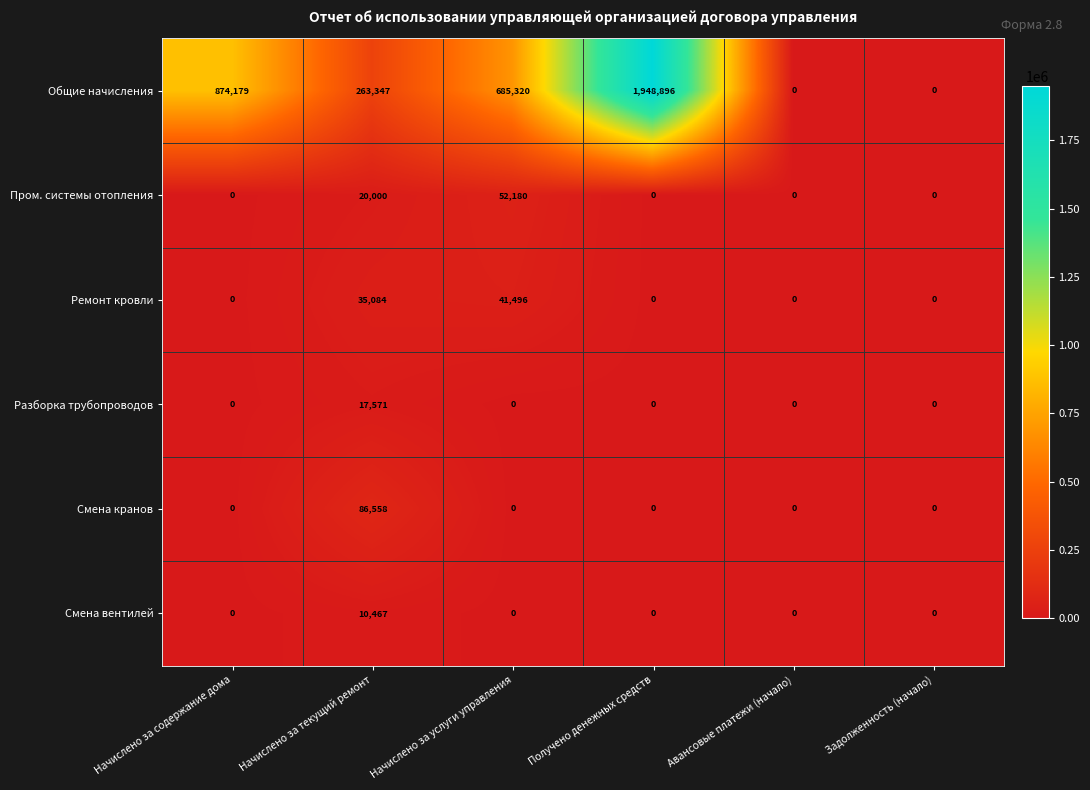

Which series changed the most between Получено денежных средств and Задолженность (начало)?

Общие начисления